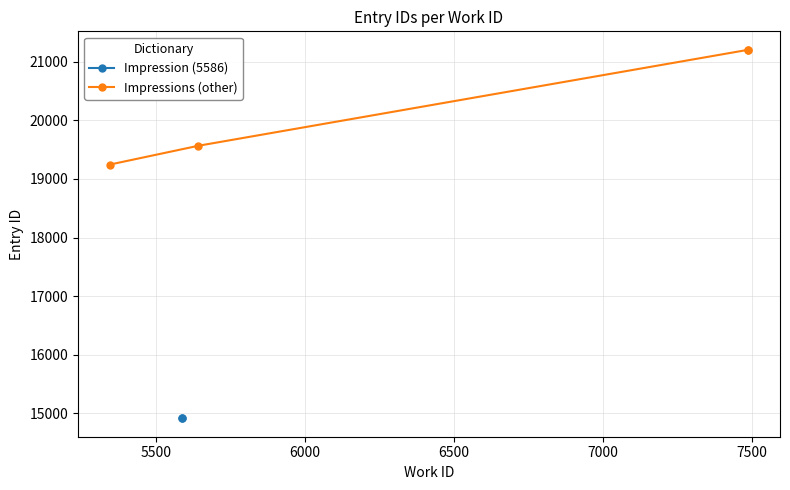

What is the value of the 3rd point from the left?

21205